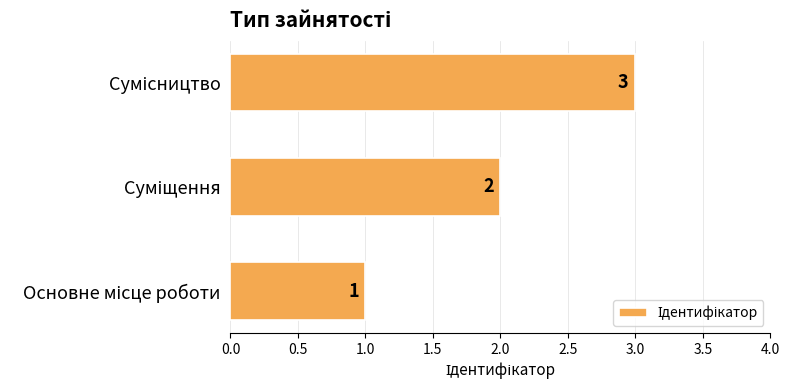

What is the maximum value shown in the chart?

3